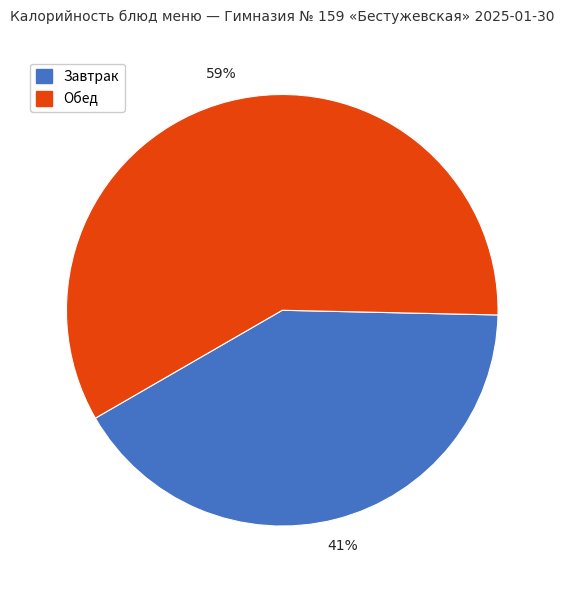

To the nearest percent, what is the average slice percentage?

50%